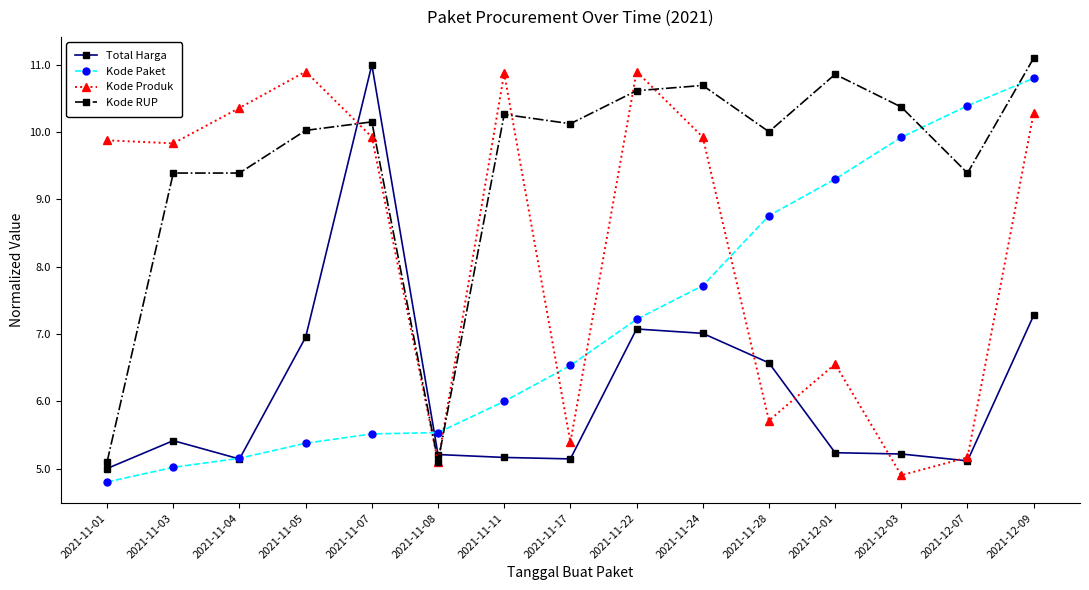

Does the chart have visible grid lines?

No